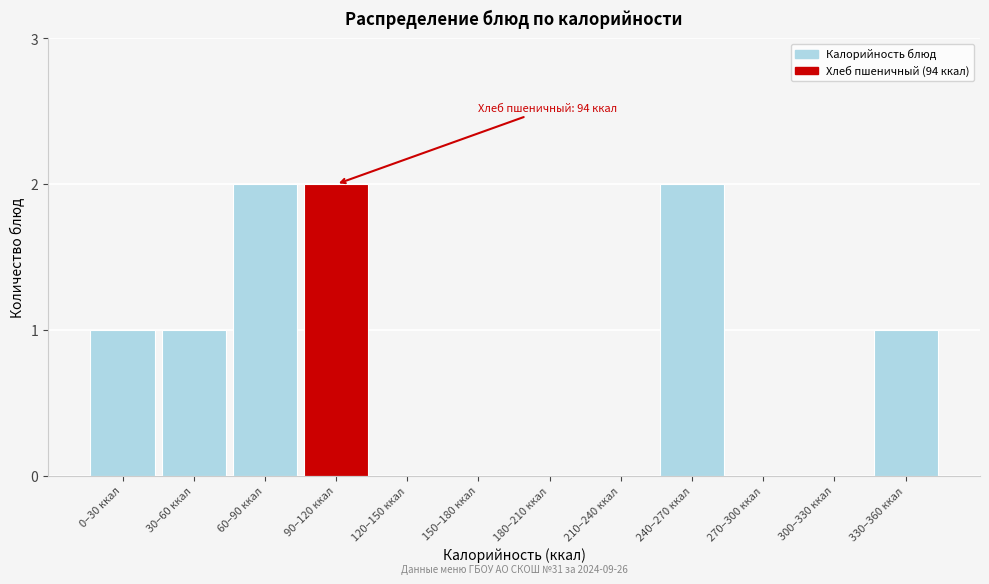

Reading right to left, extract all data points from this chart.

330–360 ккал=1	300–330 ккал=0	270–300 ккал=0	240–270 ккал=2	210–240 ккал=0	180–210 ккал=0	150–180 ккал=0	120–150 ккал=0	90–120 ккал=2	60–90 ккал=2	30–60 ккал=1	0–30 ккал=1